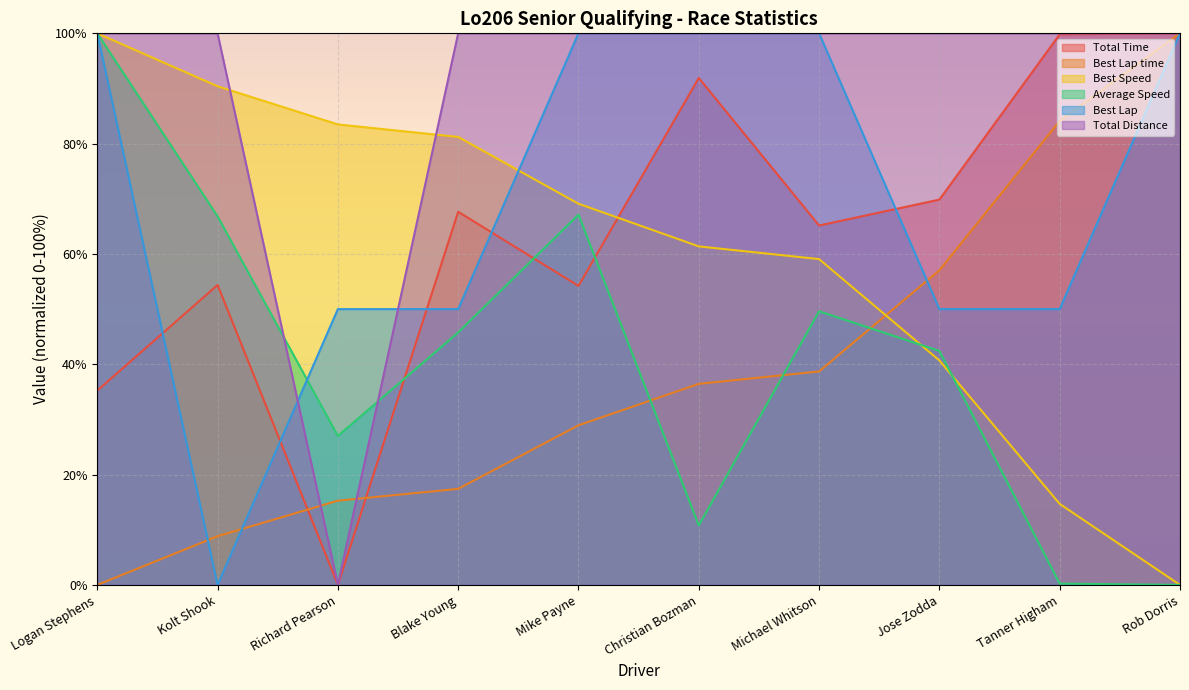

Reading left to right, transcribe all the data shown in this chart.

Total Time: 35.2	54.4	0.0	67.6	54.2	91.9	65.2	69.9	99.8	100.0
Best Lap time: 0.0	8.8	15.3	17.4	28.9	36.5	38.7	57.0	84.1	100.0
Best Speed: 100.0	90.4	83.5	81.2	69.1	61.4	59.1	40.7	14.7	0.0
Average Speed: 100.0	66.8	27.0	45.8	67.1	10.8	49.6	42.4	0.2	0.0
Best Lap: 100.0	0.0	50.0	50.0	100.0	100.0	100.0	50.0	50.0	100.0
Total Distance: 100.0	100.0	0.0	100.0	100.0	100.0	100.0	100.0	100.0	100.0